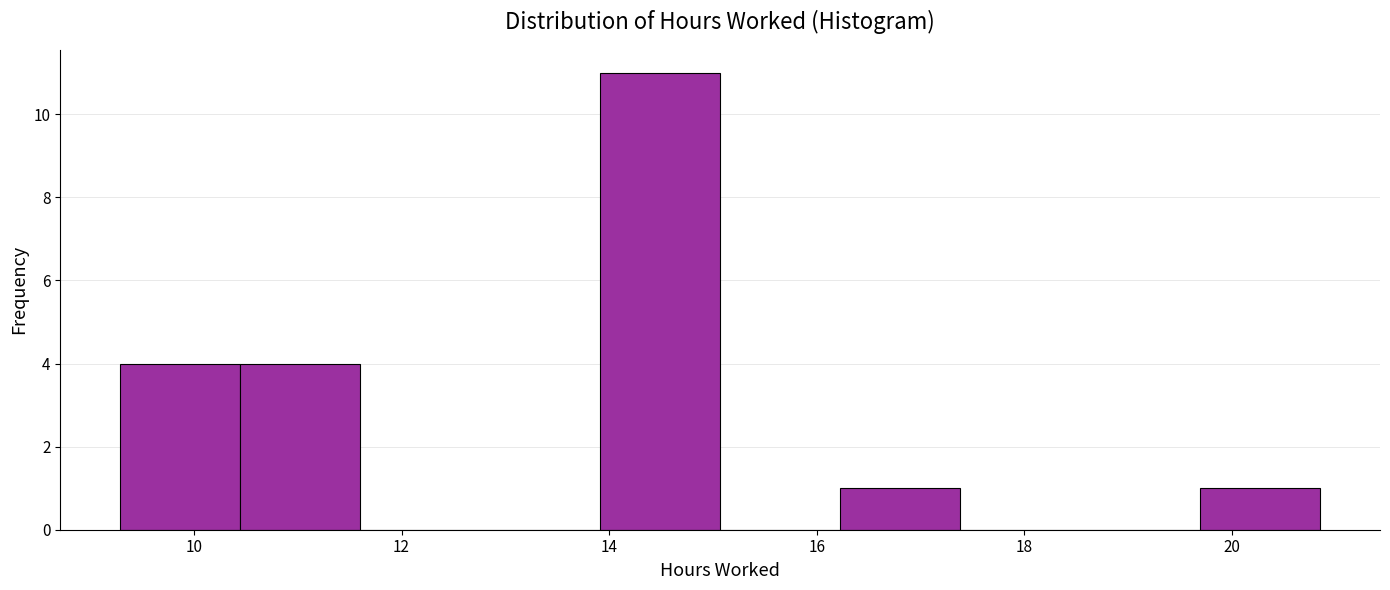

How tall is the bar that spans 14.0 to 15.0 on the x-axis? Neither the bar edges nor the heights are printed on the chart, so give them approximately, as read against the axes.

11